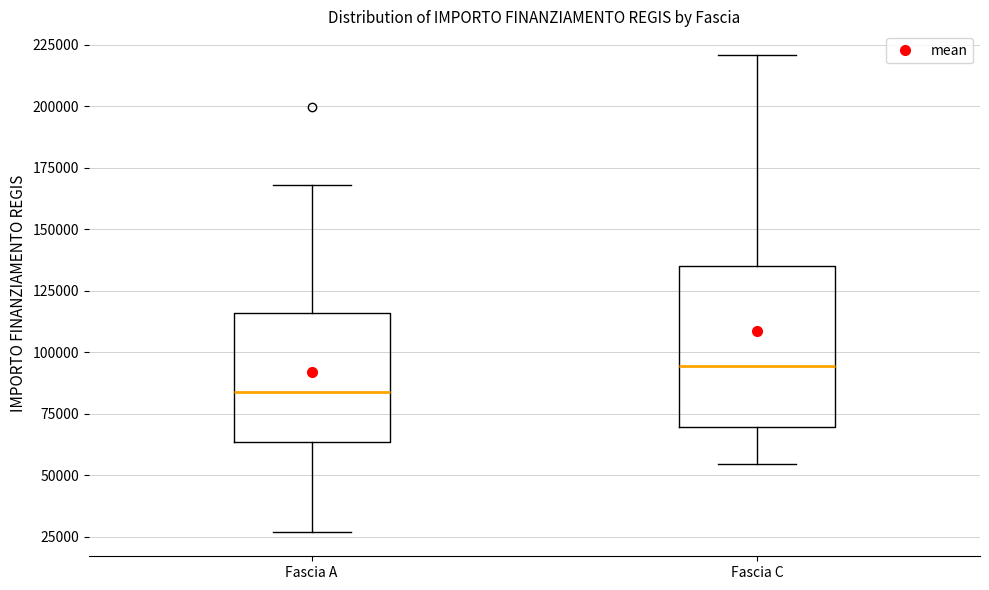

Where is the lower edge of the box for Fascia C on the y-axis? The values are not printed on the chart, so give them approximately, as read against the axis.

70000